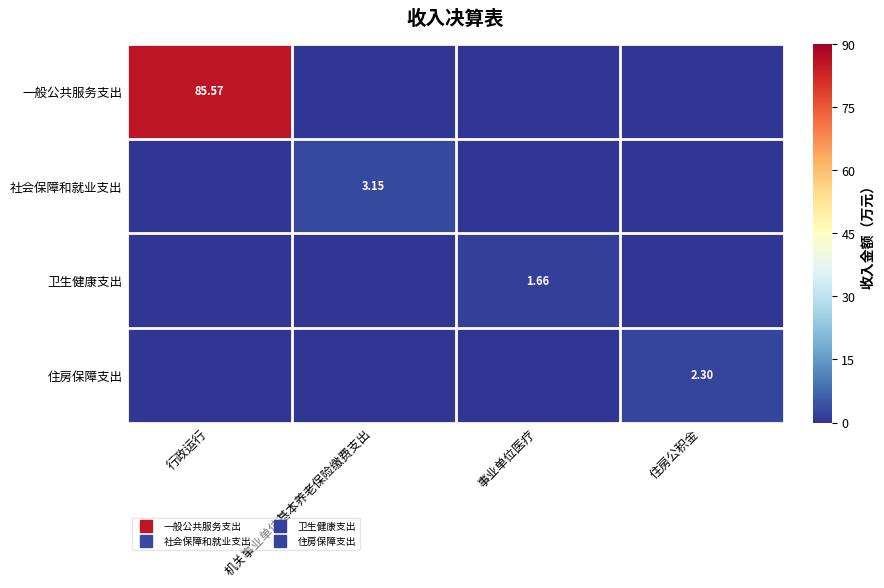

Read the 社会保障和就业支出 value at 机关事业单位基本养老保险缴费支出.

3.1